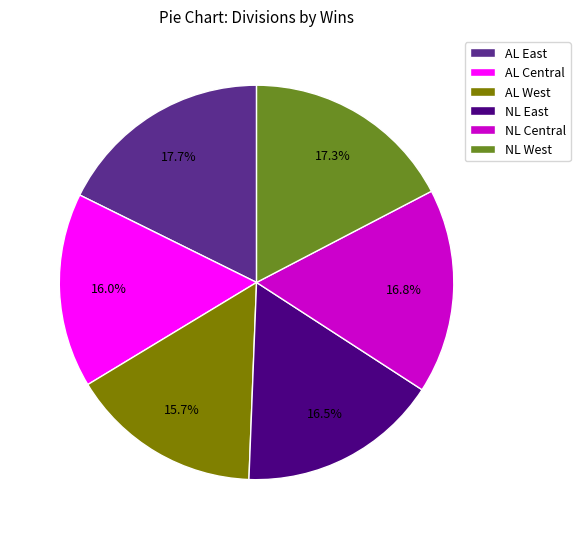

Is it true that NL West is 17% of the pie?

True